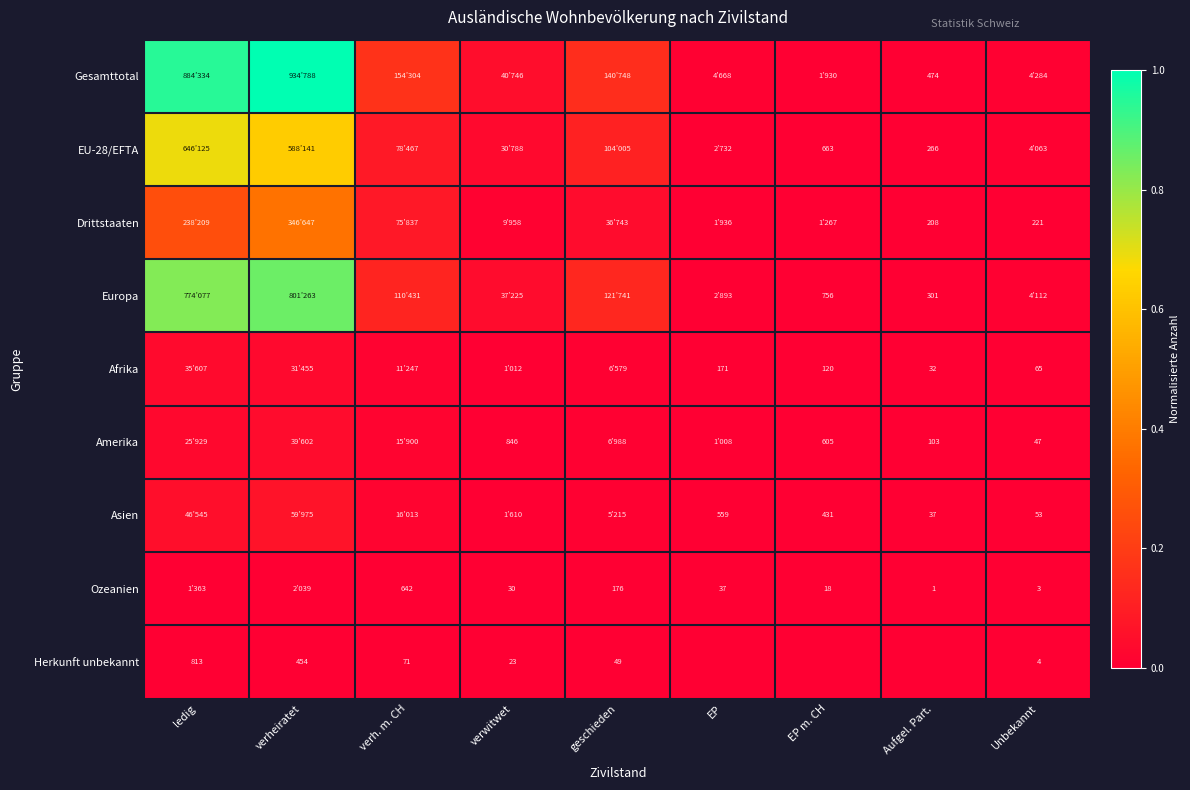

Between ledig and verh. m. CH, which is larger?

ledig